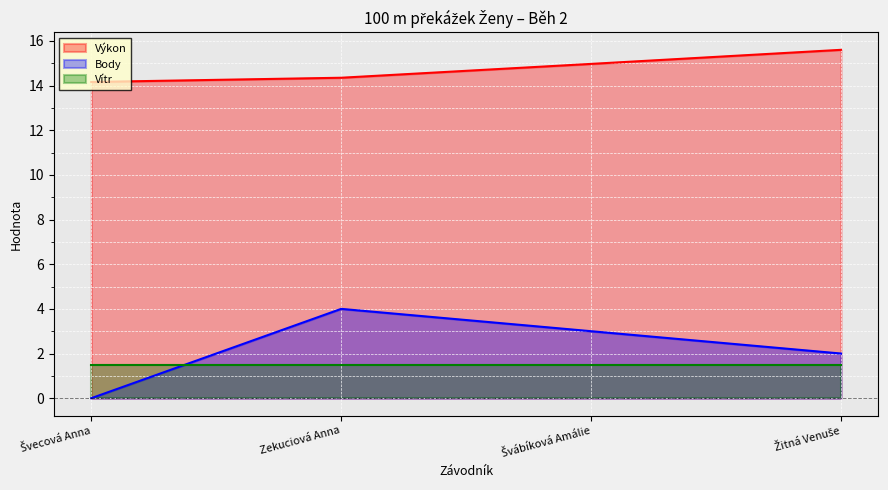

What are all the series names shown in the legend?

Výkon, Body, Vítr